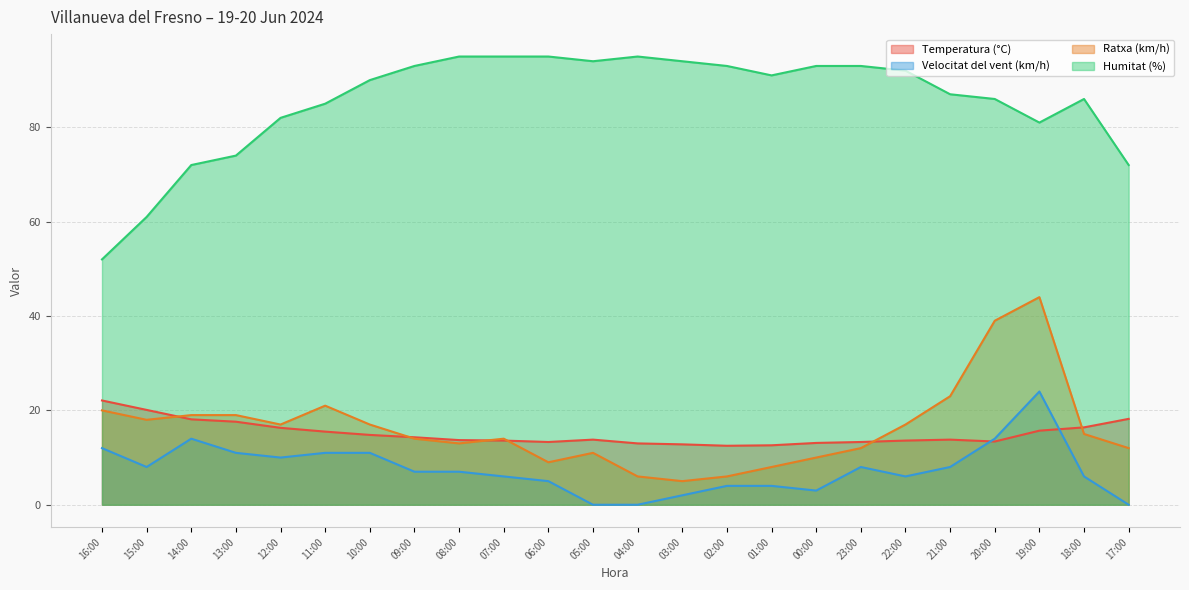

Between 05:00 and 13:00, which is larger?

13:00